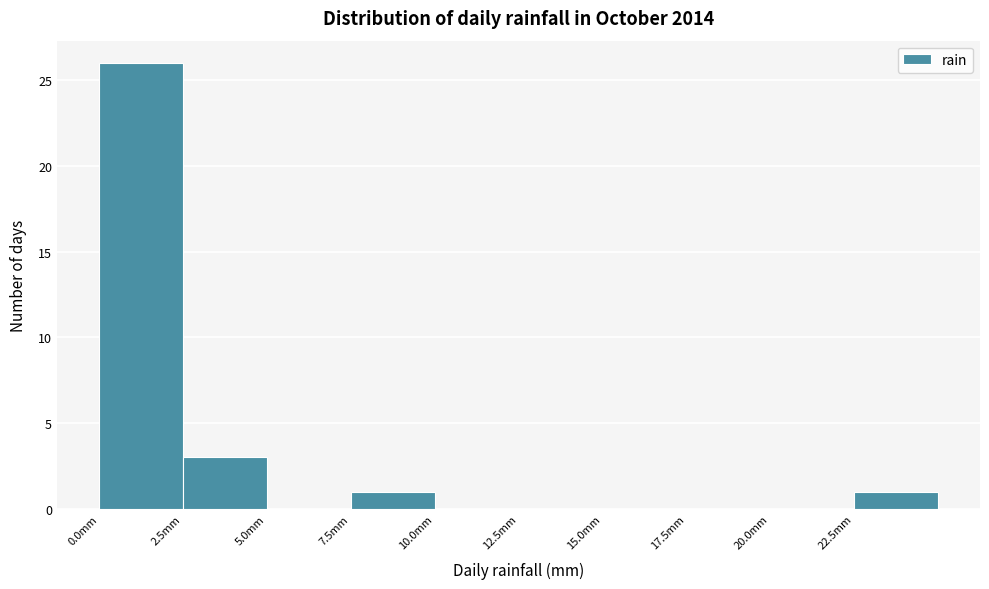

Reading left to right, list every bar in this chart as the range it spans on the x-axis followed by its height. The values are not printed on the chart, so give them approximately, as read against the axis.

0.0 to 2.5: 26
2.5 to 5.0: 3
5.0 to 7.5: 0
7.5 to 10.0: 1
10.0 to 12.5: 0
12.5 to 15.0: 0
15.0 to 17.5: 0
17.5 to 20.0: 0
20.0 to 22.5: 0
22.5 to 25.0: 1